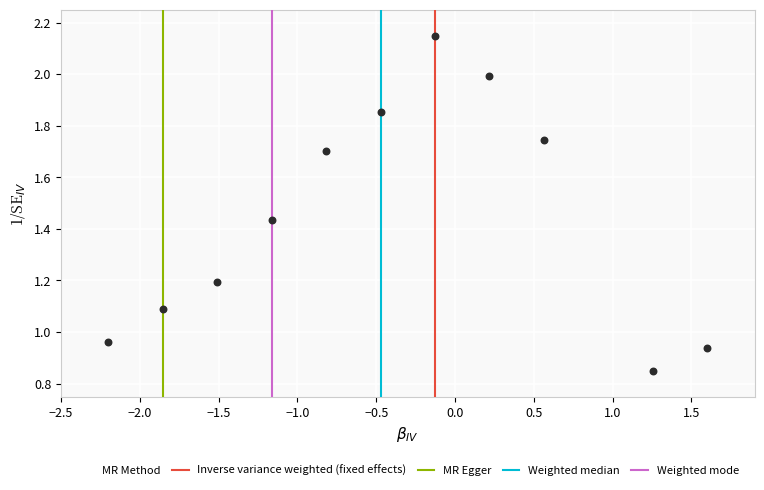

What is the range of X values (max minus min)?

3.8